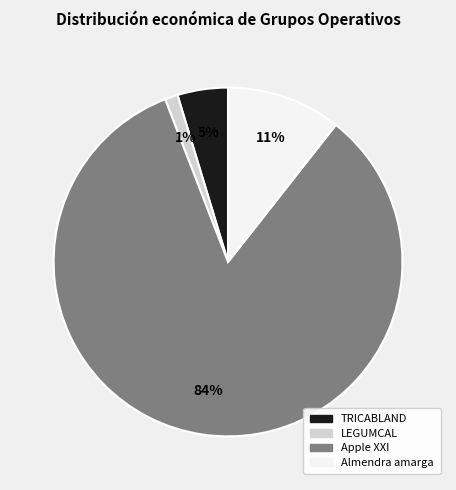

What is the smallest slice in the pie chart?

LEGUMCAL